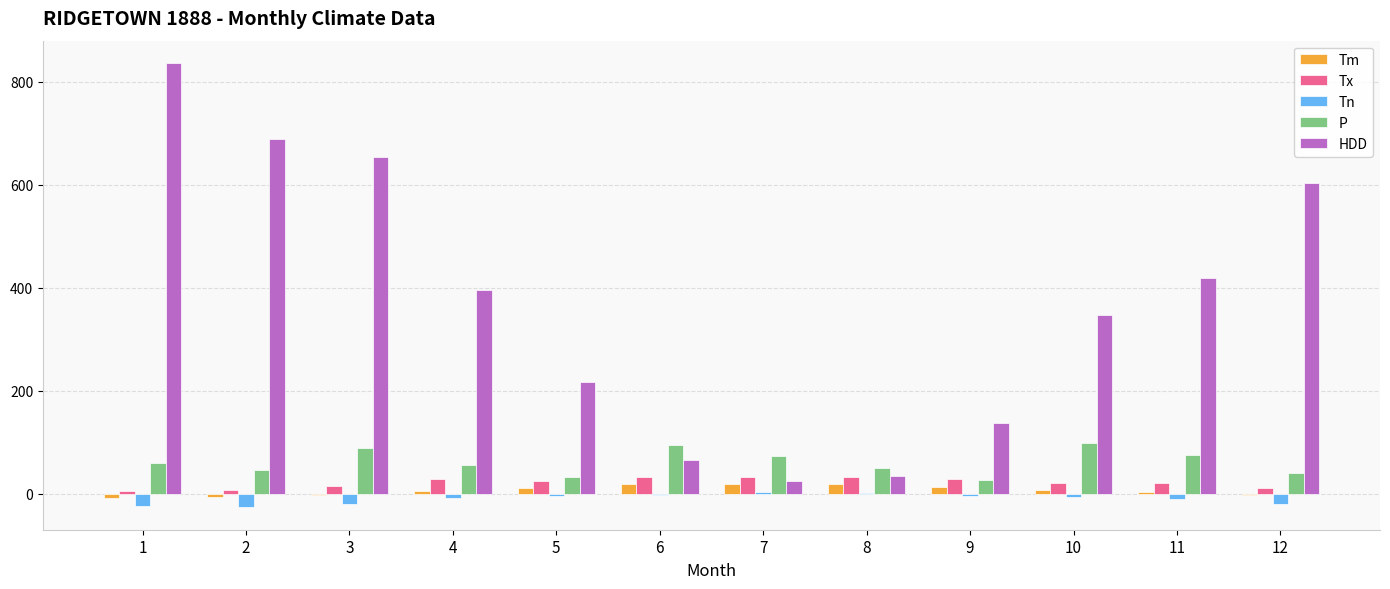

Between 2 and 9, which series saw the biggest shift?

HDD